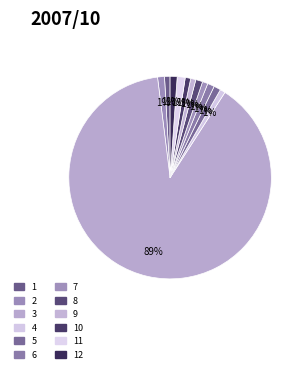

How many slices are in this pie chart?

12